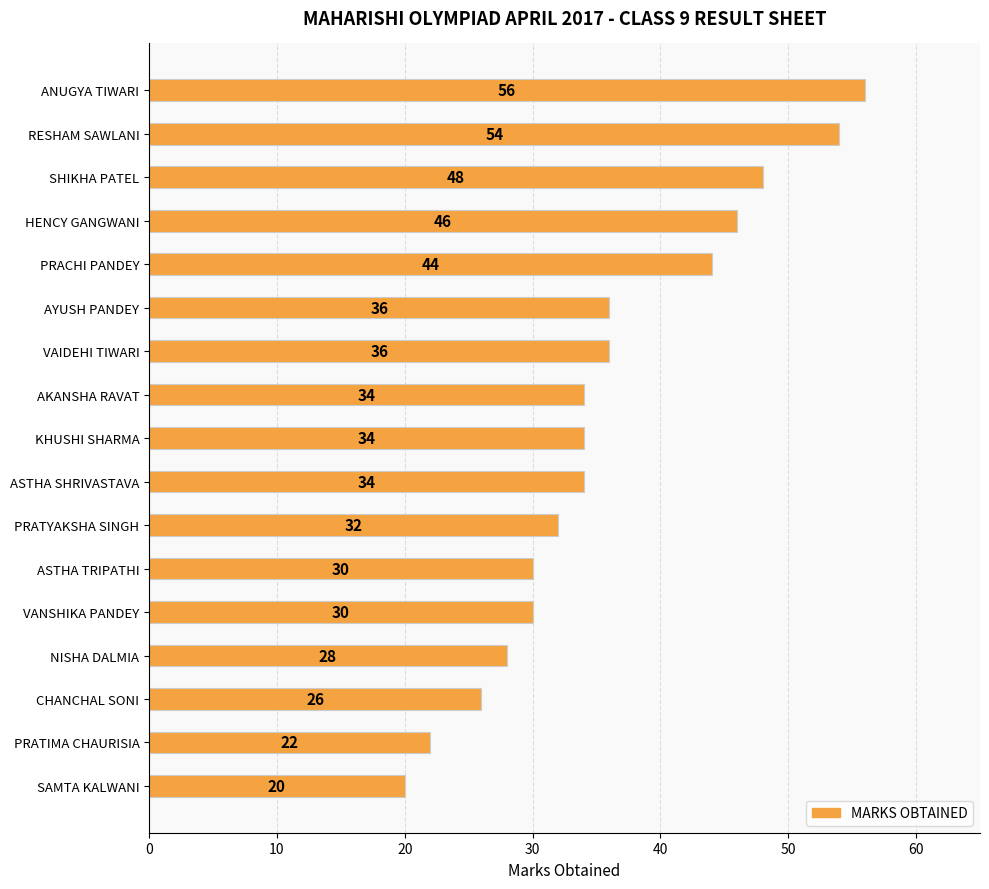

What is the value of the 9th bar from the top?

34